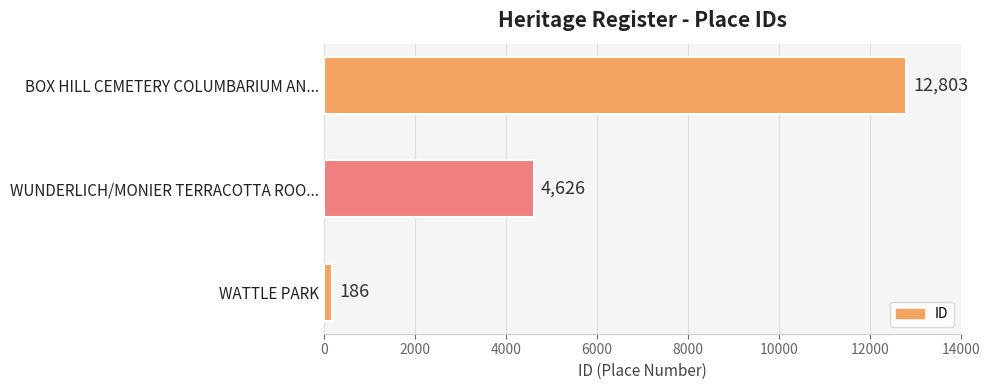

What is the difference between the values at WATTLE PARK and BOX HILL CEMETERY COLUMBARIUM AN...?

12617